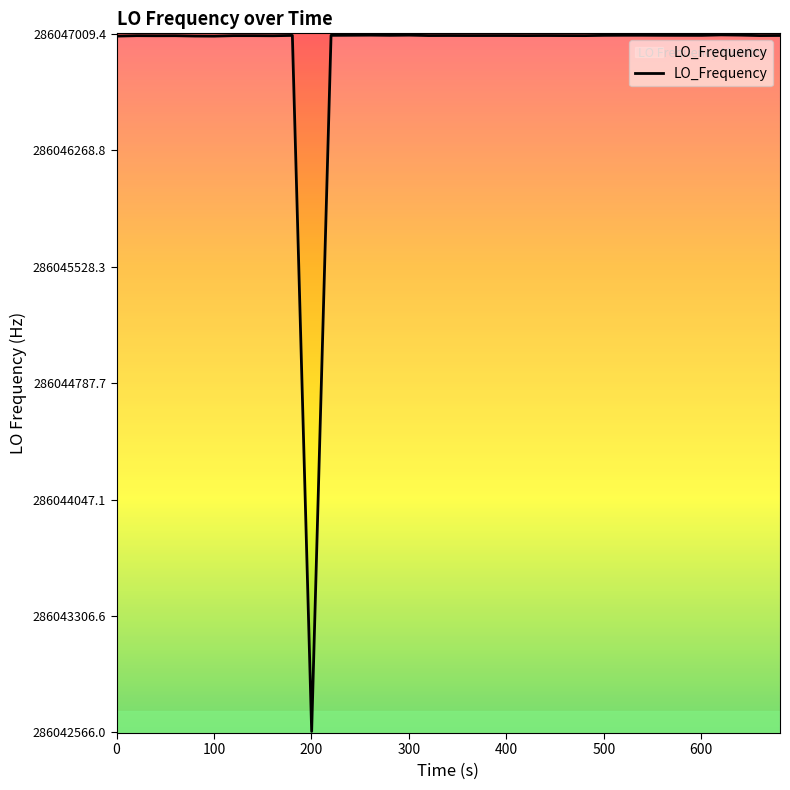

What is the maximum value shown in the chart?

286047004.4